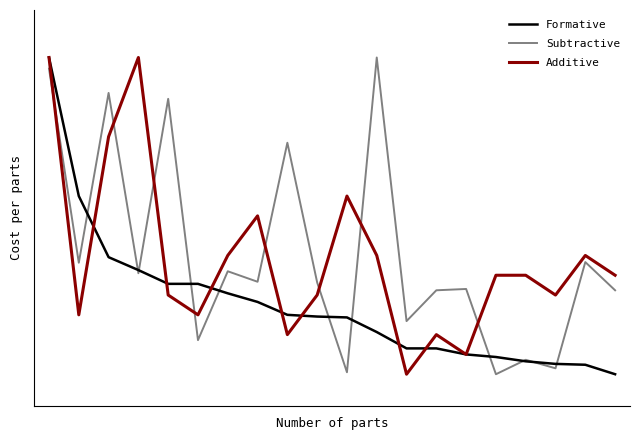

Does the chart display data point markers on the line(s)?

No